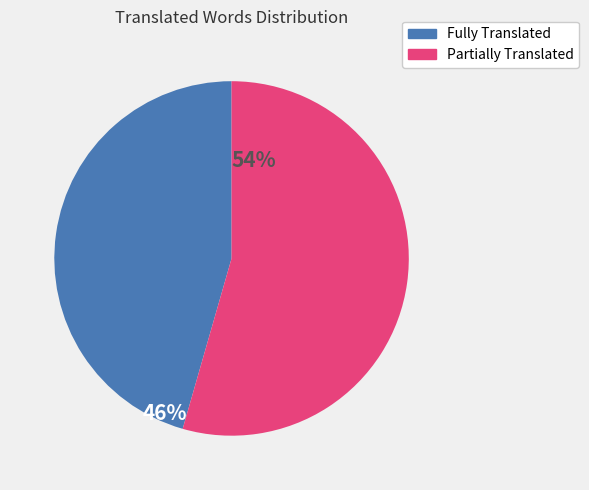

Does any single category account for the majority?

Yes